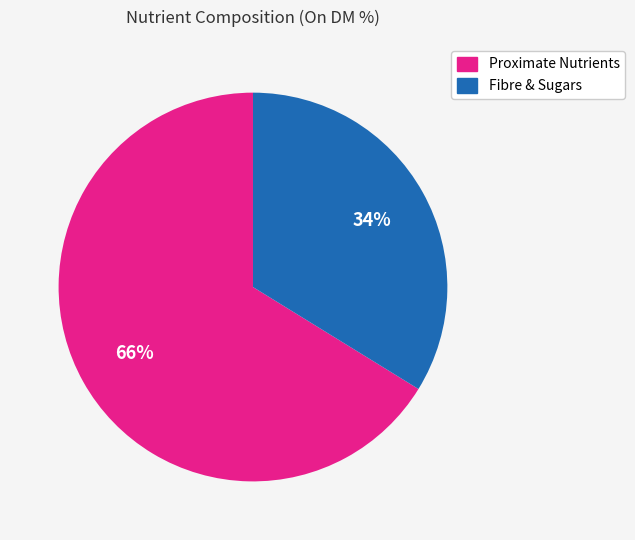

True or false: Proximate Nutrients accounts for 66% of the total.

True